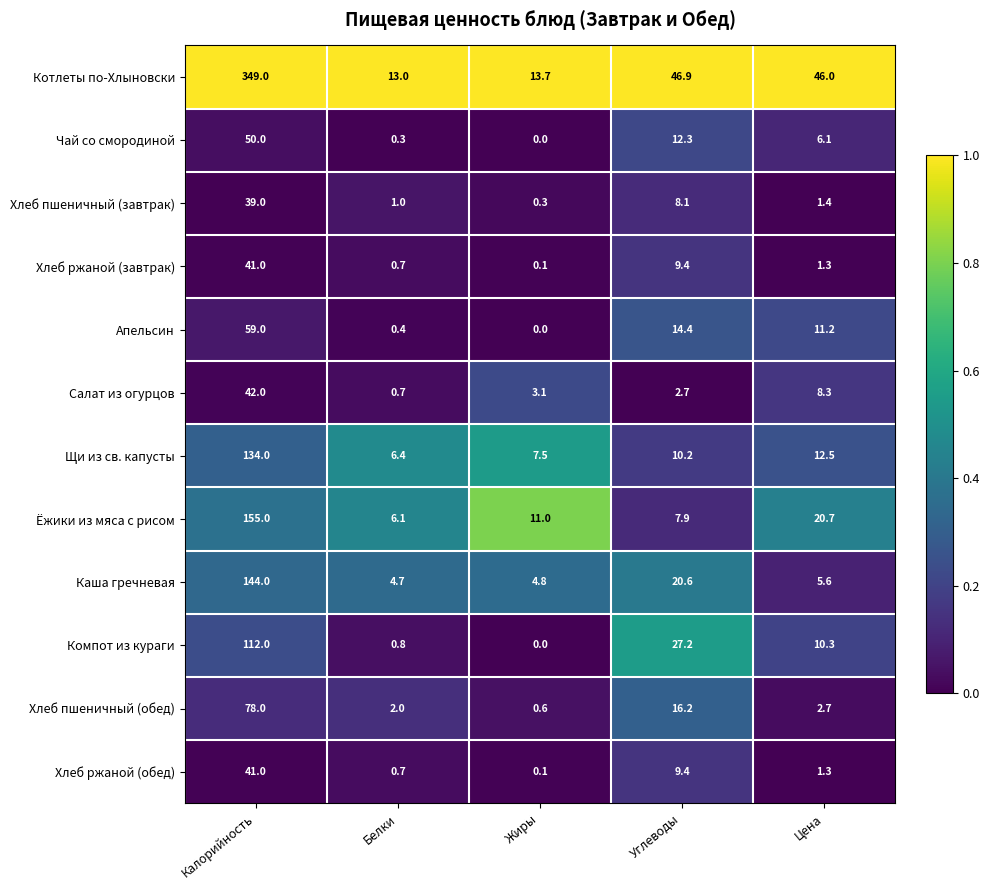

At which category is the sum across all series the highest?

Калорийность